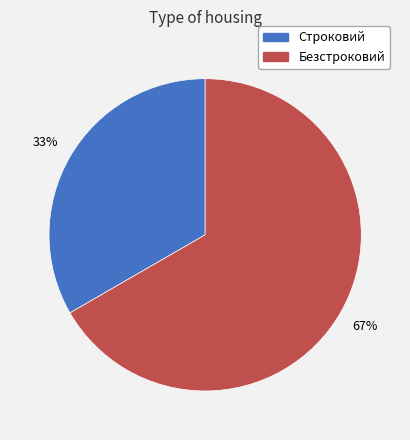

To the nearest percent, what is the average slice percentage?

50%